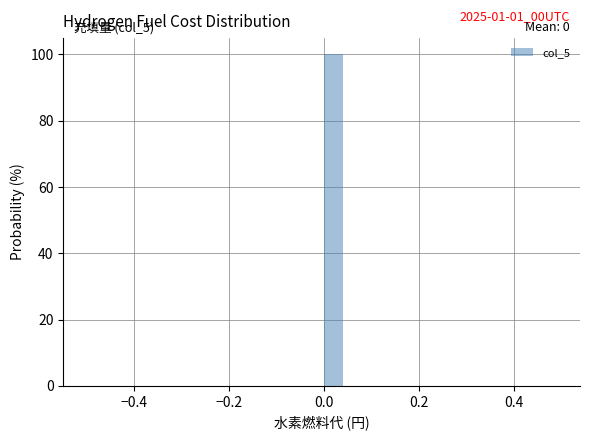

Read against the x-axis, roughly where is the centre of the tallest bar?

0.02